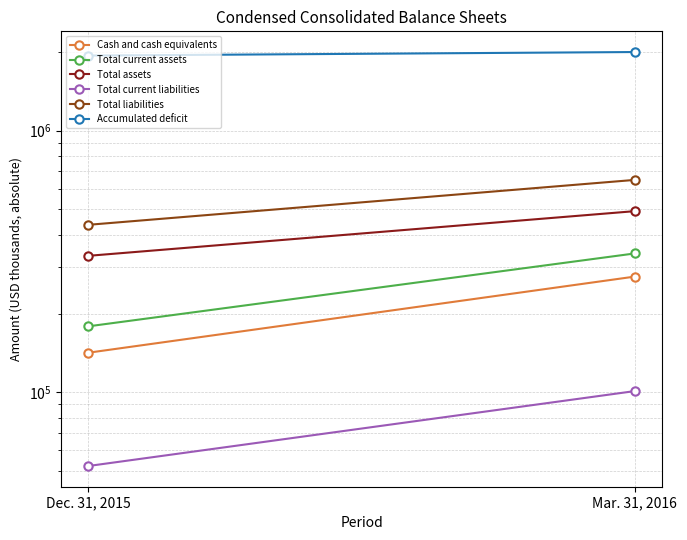

At how many categories does at least one series exceed 1195393?

2